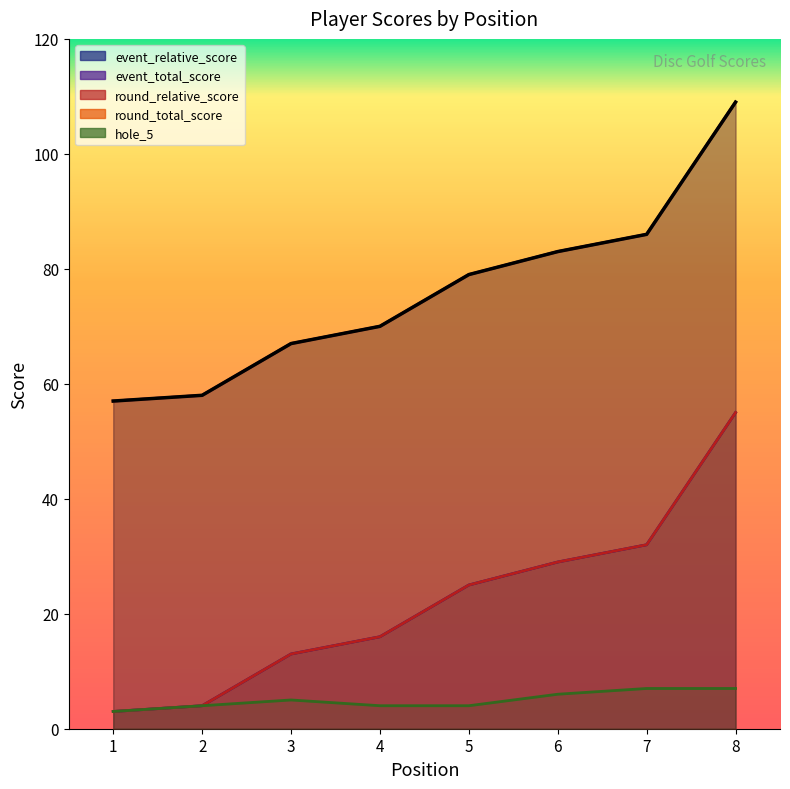

Reading left to right, extract all data points from this chart.

event_relative_score: 3	4	13	16	25	29	32	55
event_total_score: 57	58	67	70	79	83	86	109
round_relative_score: 3	4	13	16	25	29	32	55
round_total_score: 57	58	67	70	79	83	86	109
hole_5: 3	4	5	4	4	6	7	7